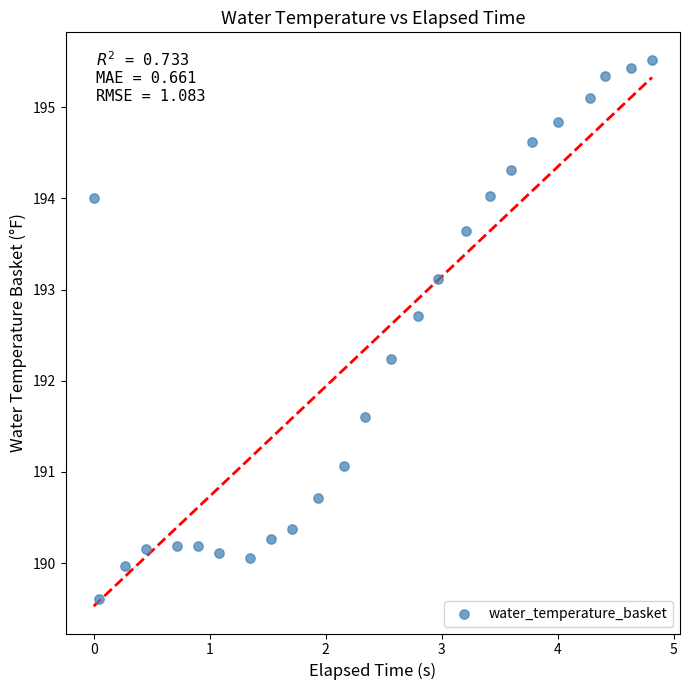

What is the range of X values (max minus min)?

4.8